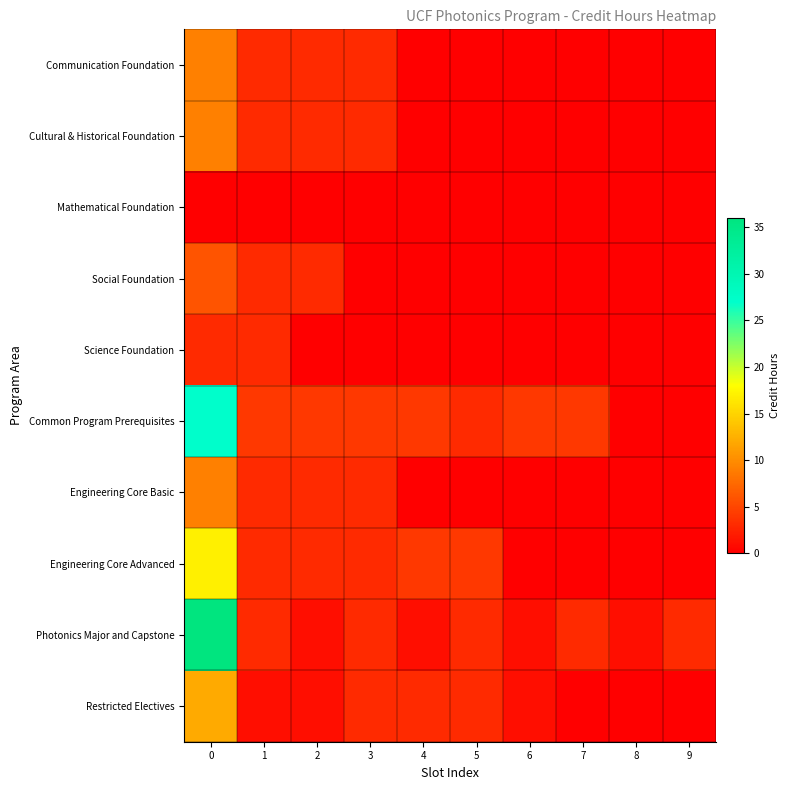

Reading left to right, what are all the values shown in this chart?

Communication Foundation: 0=9	1=3	2=3	3=3	4=0	5=0	6=0	7=0	8=0	9=0
Cultural & Historical Foundation: 0=9	1=3	2=3	3=3	4=0	5=0	6=0	7=0	8=0	9=0
Mathematical Foundation: 0=0	1=0	2=0	3=0	4=0	5=0	6=0	7=0	8=0	9=0
Social Foundation: 0=6	1=3	2=3	3=0	4=0	5=0	6=0	7=0	8=0	9=0
Science Foundation: 0=3	1=3	2=0	3=0	4=0	5=0	6=0	7=0	8=0	9=0
Common Program Prerequisites: 0=27	1=4	2=4	3=4	4=4	5=3	6=4	7=4	8=0	9=0
Engineering Core Basic: 0=9	1=3	2=3	3=3	4=0	5=0	6=0	7=0	8=0	9=0
Engineering Core Advanced: 0=17	1=3	2=3	3=3	4=4	5=4	6=0	7=0	8=0	9=0
Photonics Major and Capstone: 0=36	1=3	2=1	3=3	4=1	5=3	6=1	7=3	8=1	9=3
Restricted Electives: 0=12	1=1	2=1	3=3	4=3	5=3	6=1	7=0	8=0	9=0